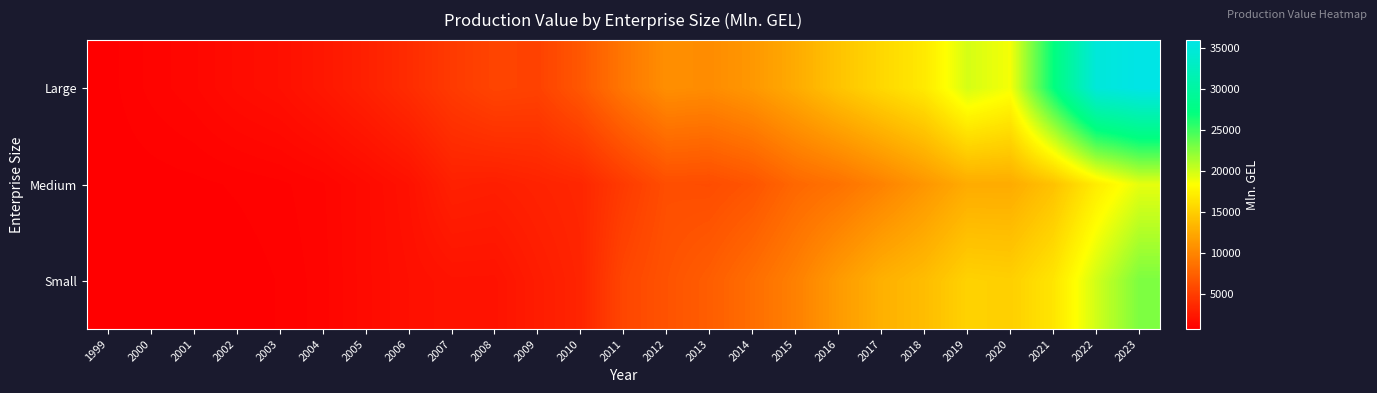

At how many categories does at least one series exceed 18017?

5